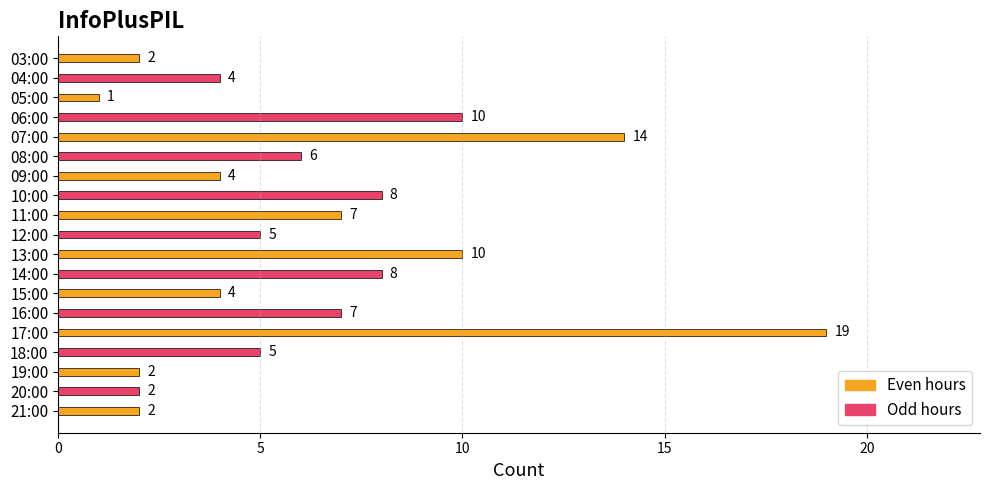

Reading top to bottom, transcribe all the data shown in this chart.

2	4	1	10	14	6	4	8	7	5	10	8	4	7	19	5	2	2	2